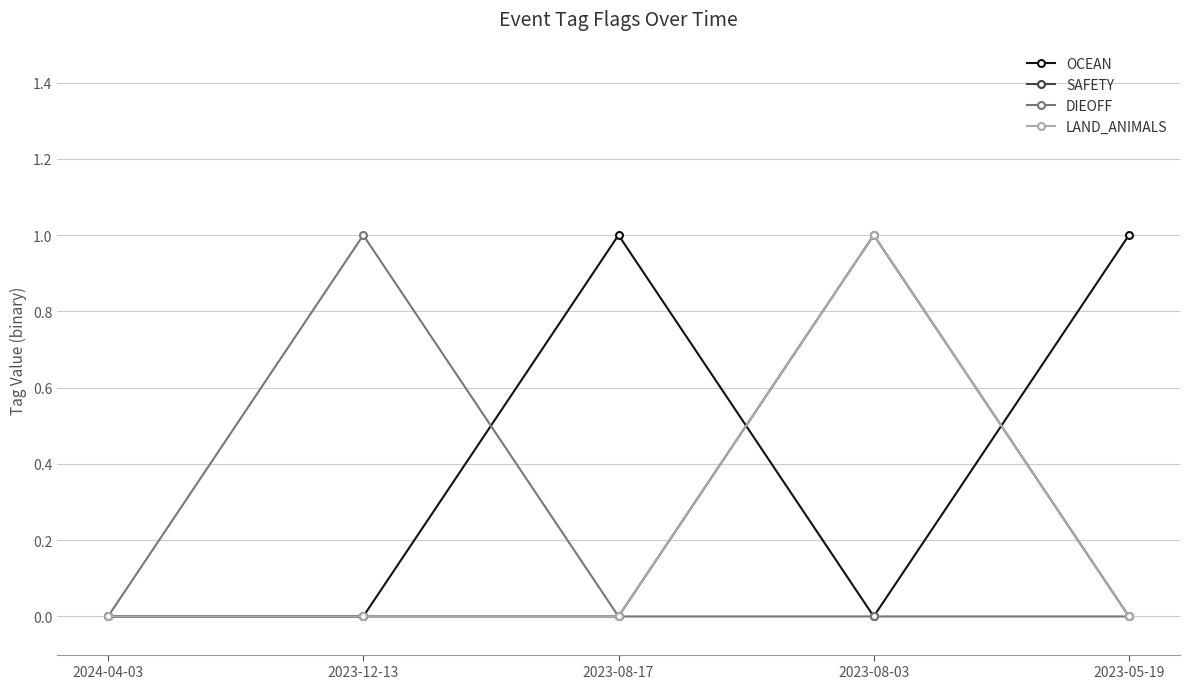

What is the difference between the maximum and minimum values in the DIEOFF series?

1